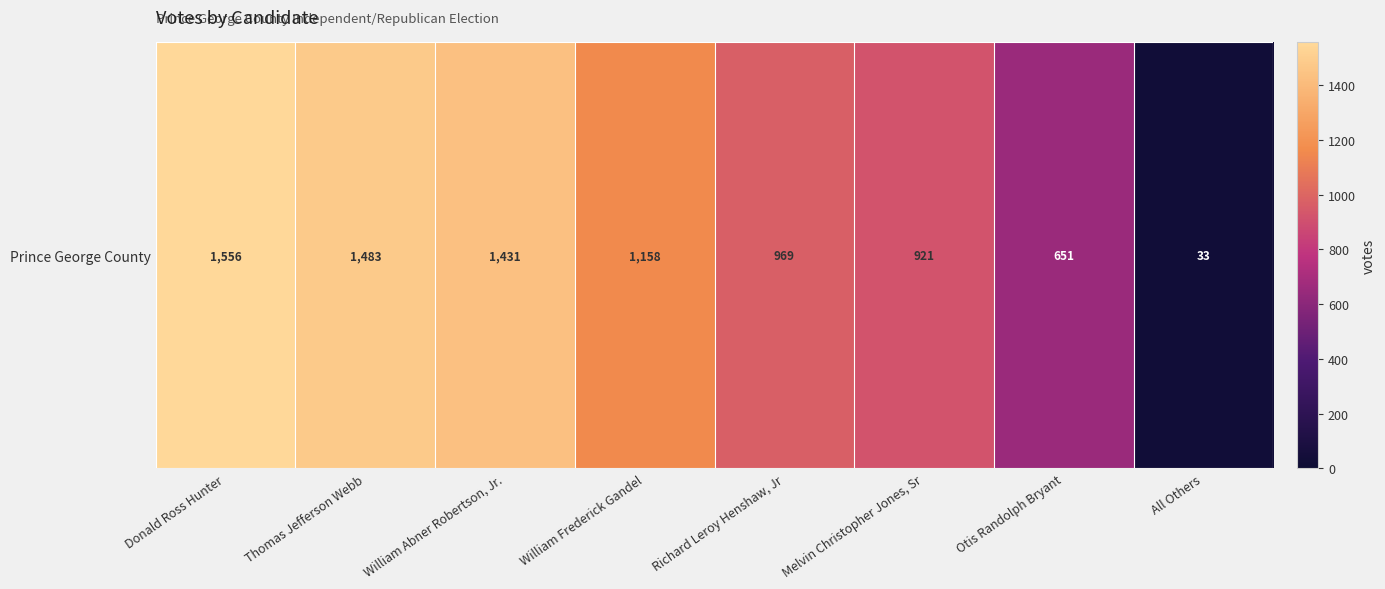

What is the difference between the second highest and second lowest values?

832